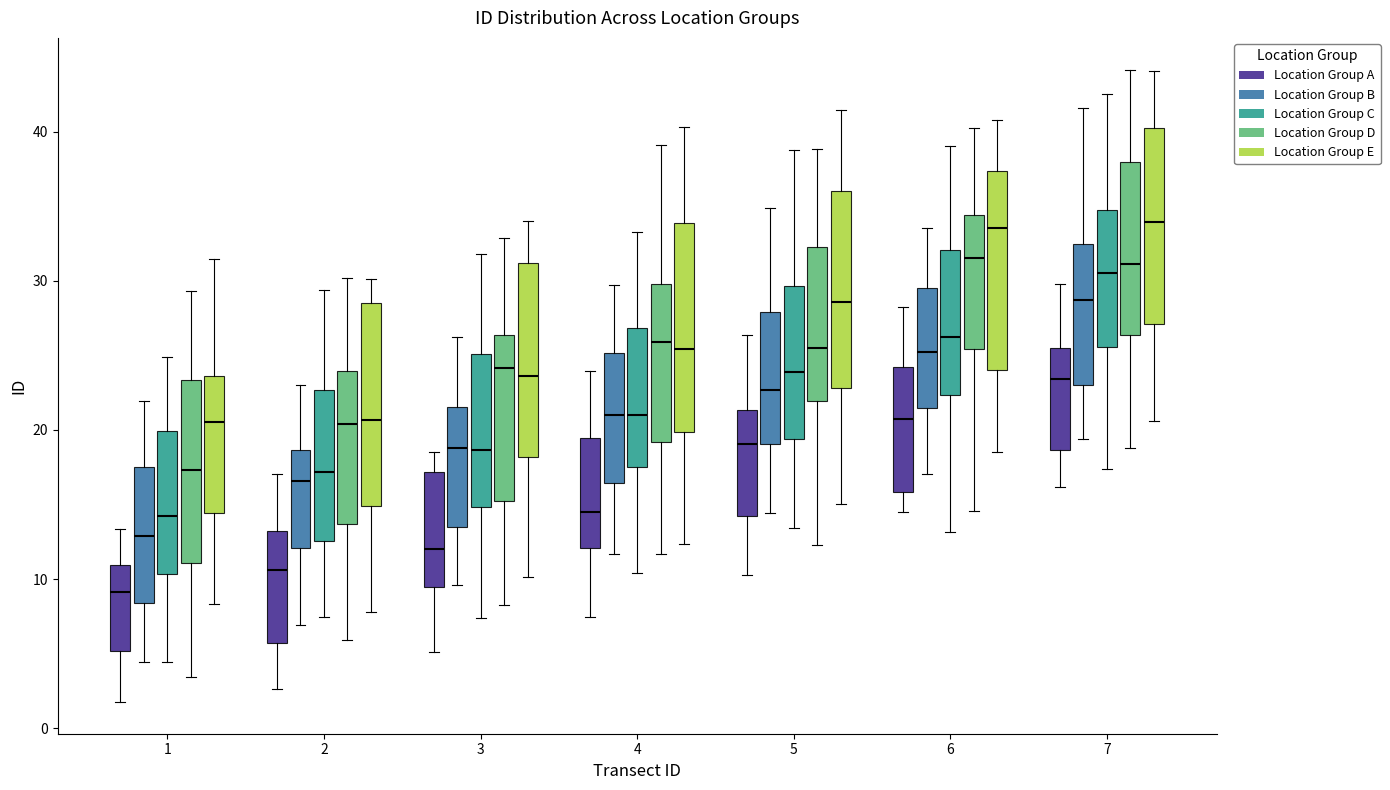

Which box's median line is the lowest?

1 (Location Group A)